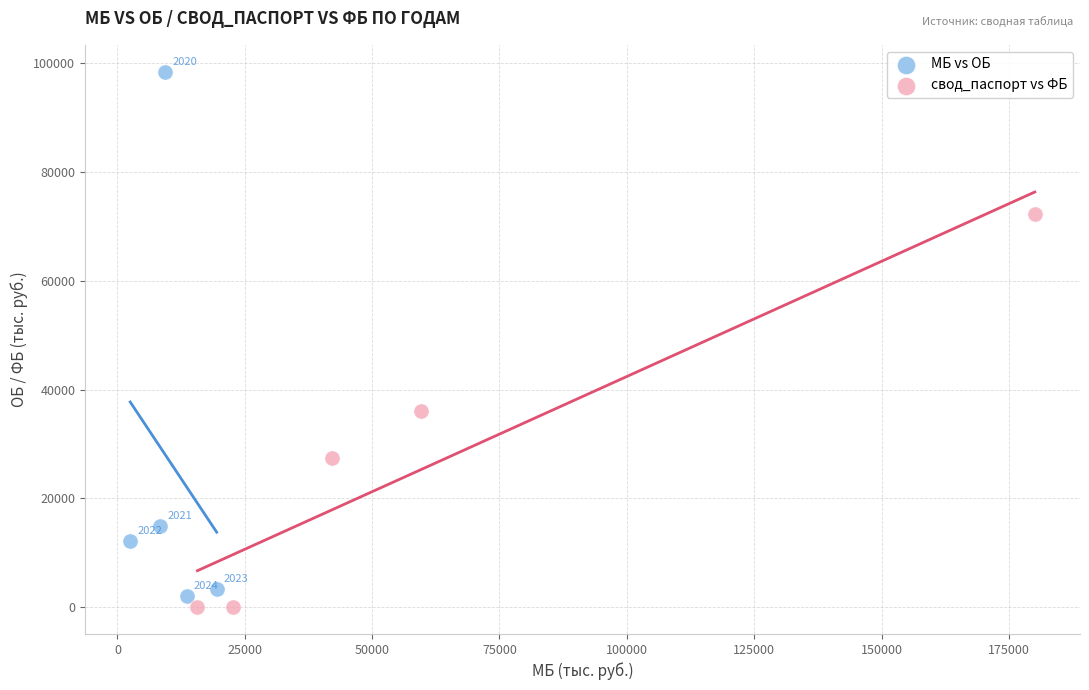

Which series has the widest spread of Y values?

МБ vs ОБ